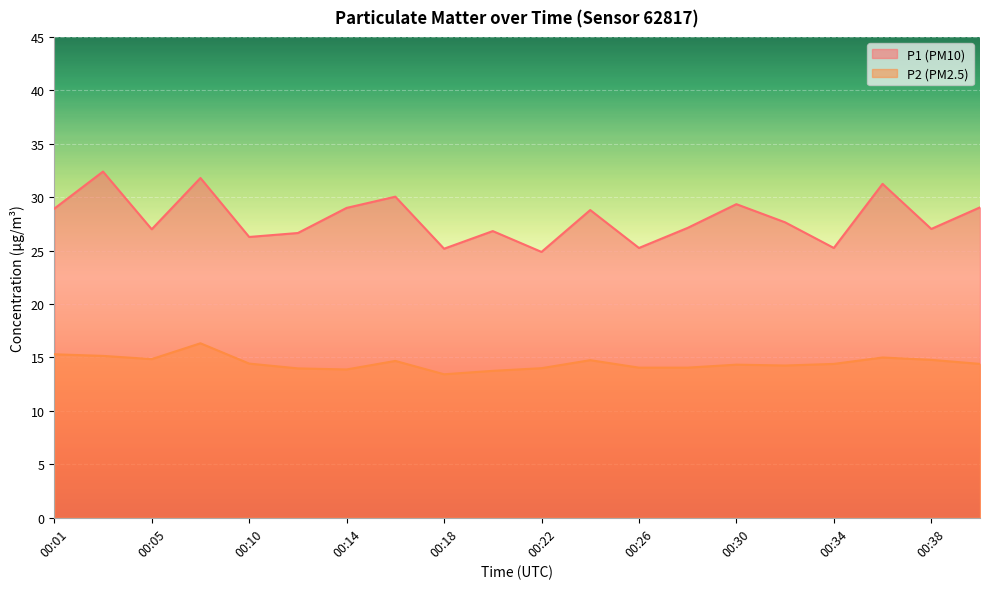

Count the number of data series in this chart.

2